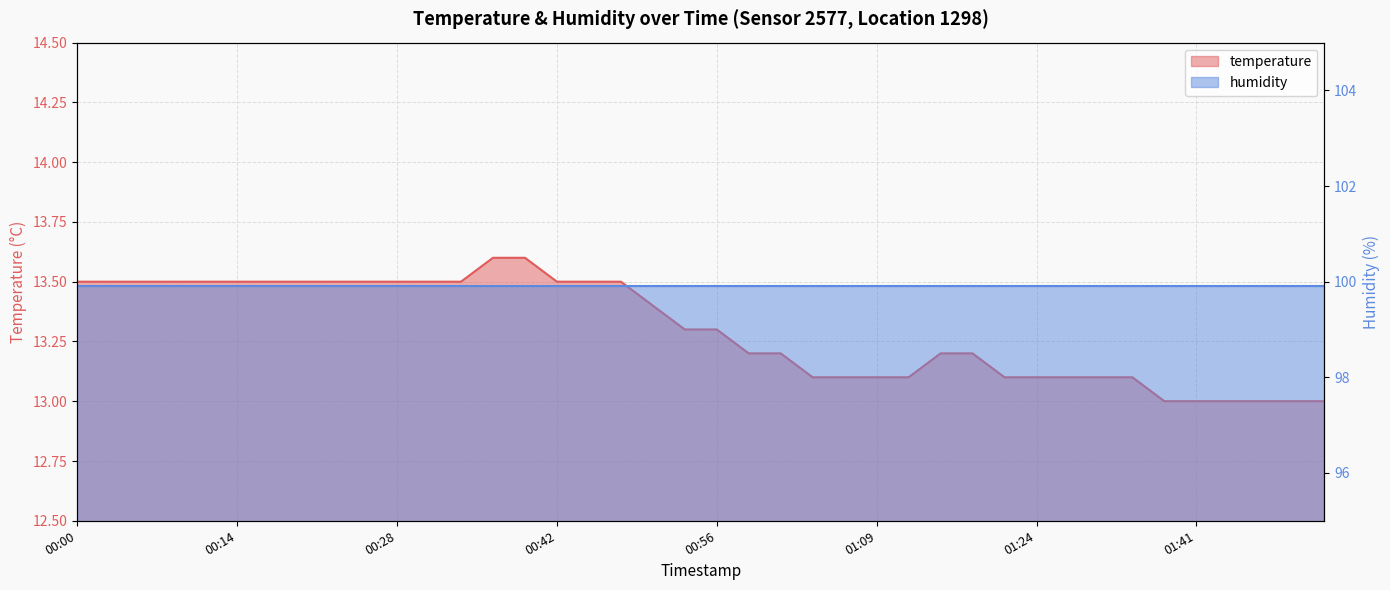

What position from the right is 00:53?

21